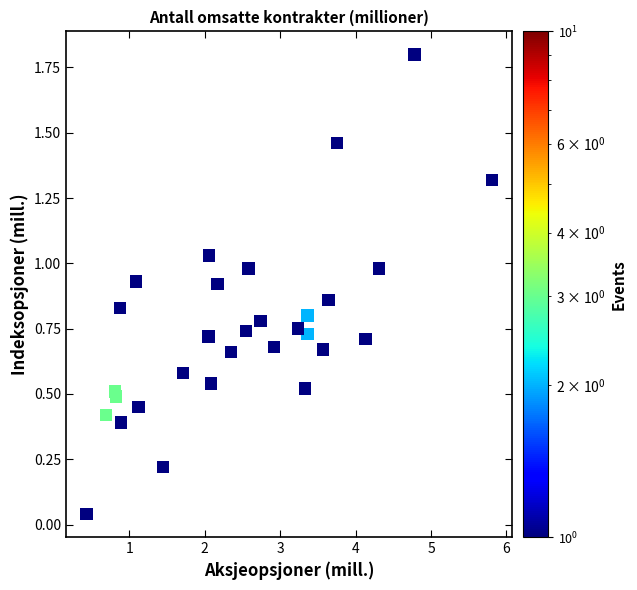

What is the range of Y values (max minus min)?

1.8